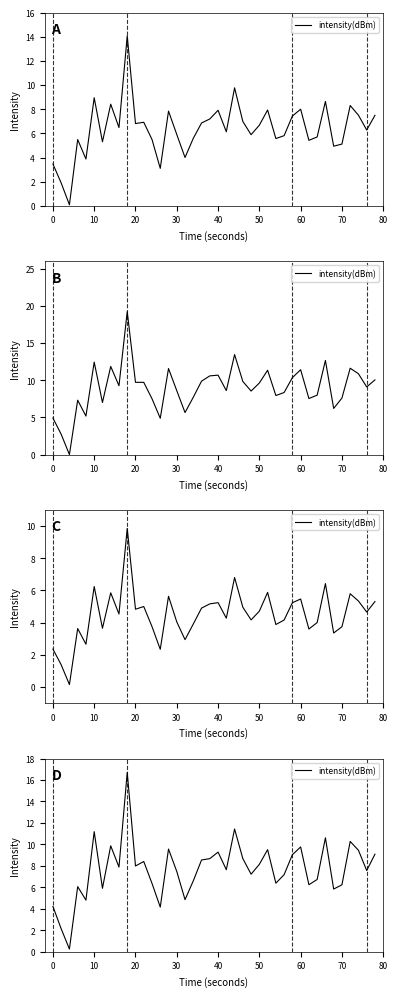

What is the smallest value displayed?

0.3